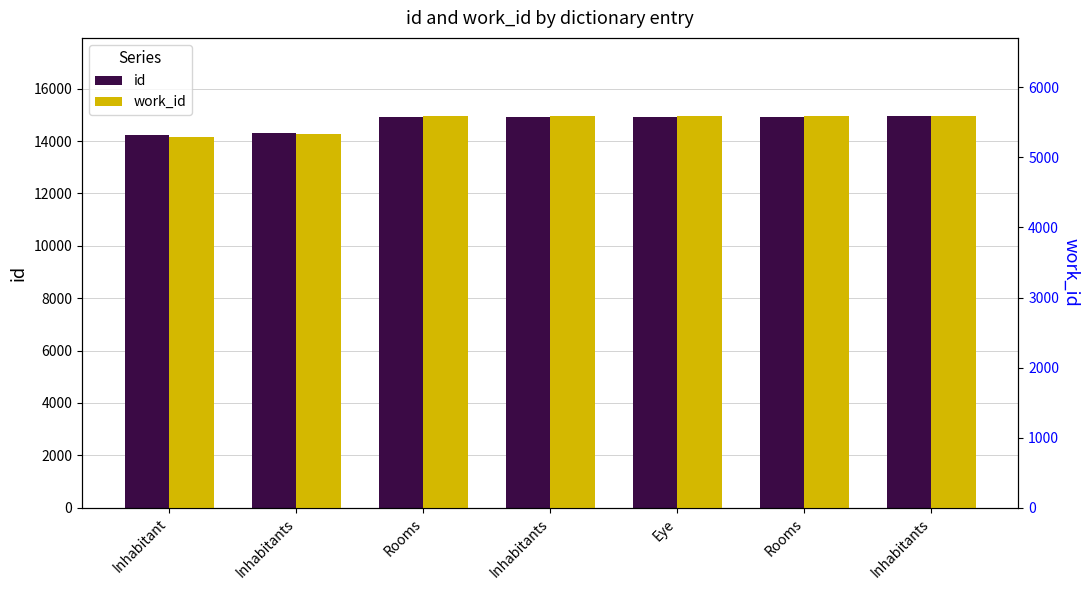

Read the work_id value at Inhabitants, to the nearest 5.

5335